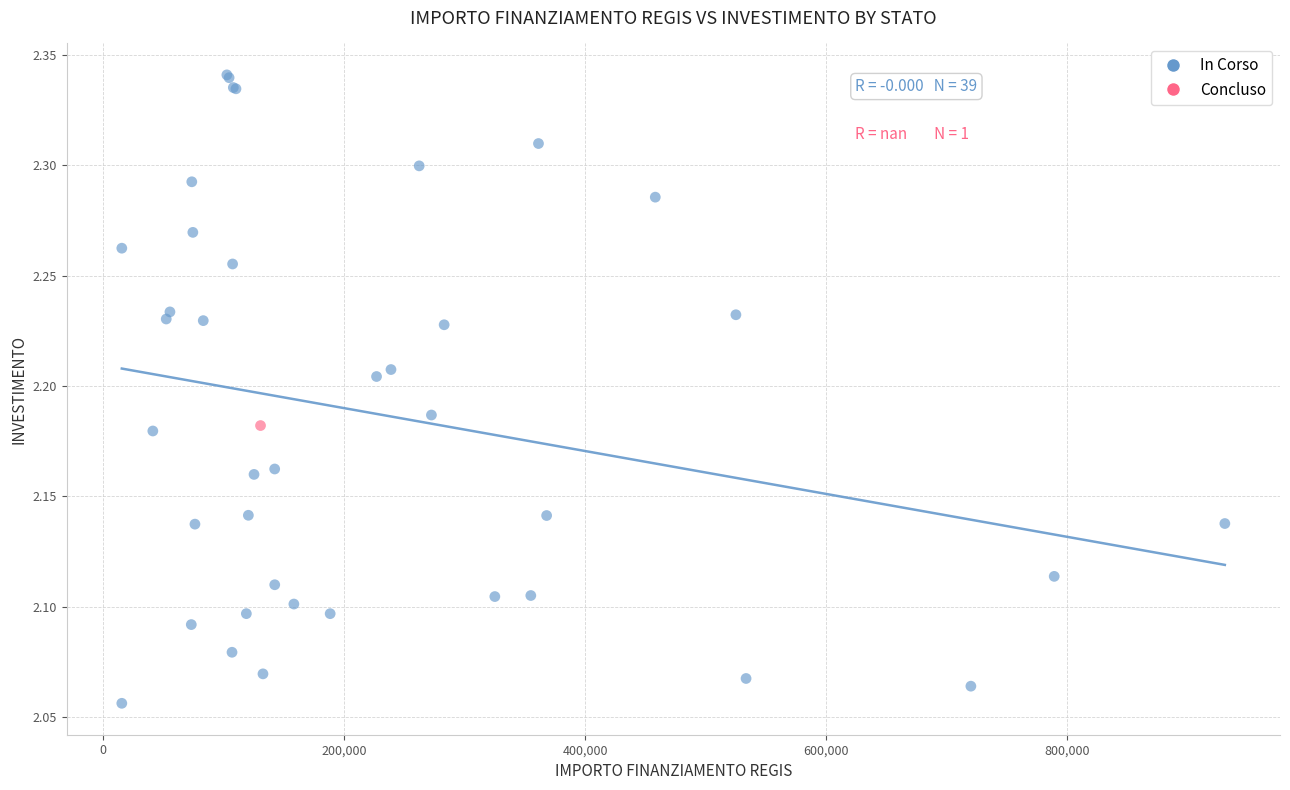

What are all the series names shown in the legend?

In Corso, Concluso